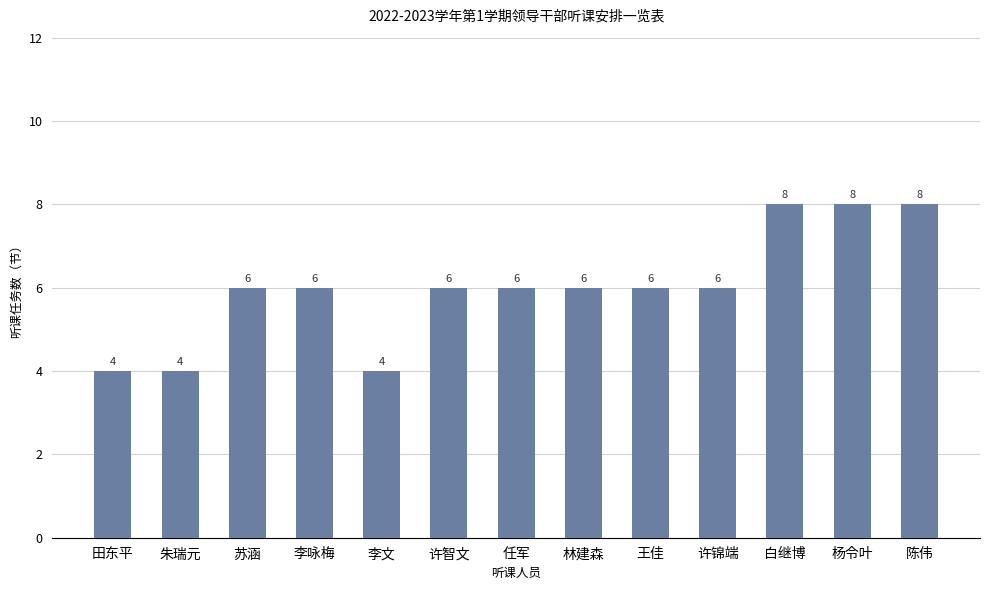

What is the smallest value displayed?

4